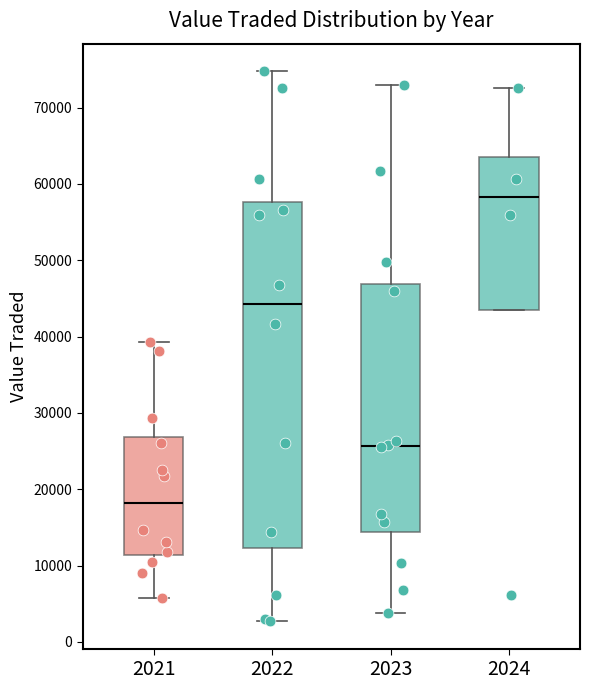

Which box is the tallest, from its lower edge to its upper edge?

2022